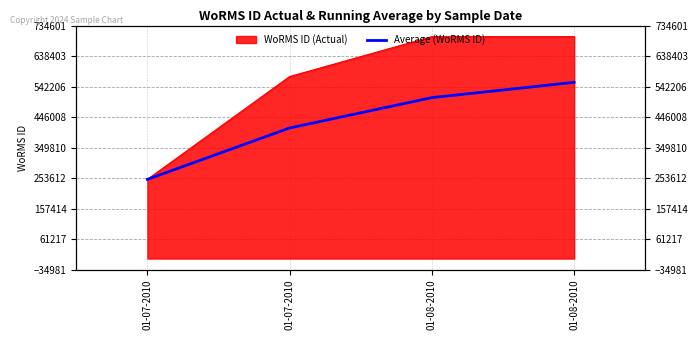

Rank the categories by value from highest to lowest.

01-08-2010, 01-08-2010, 01-07-2010, 01-07-2010